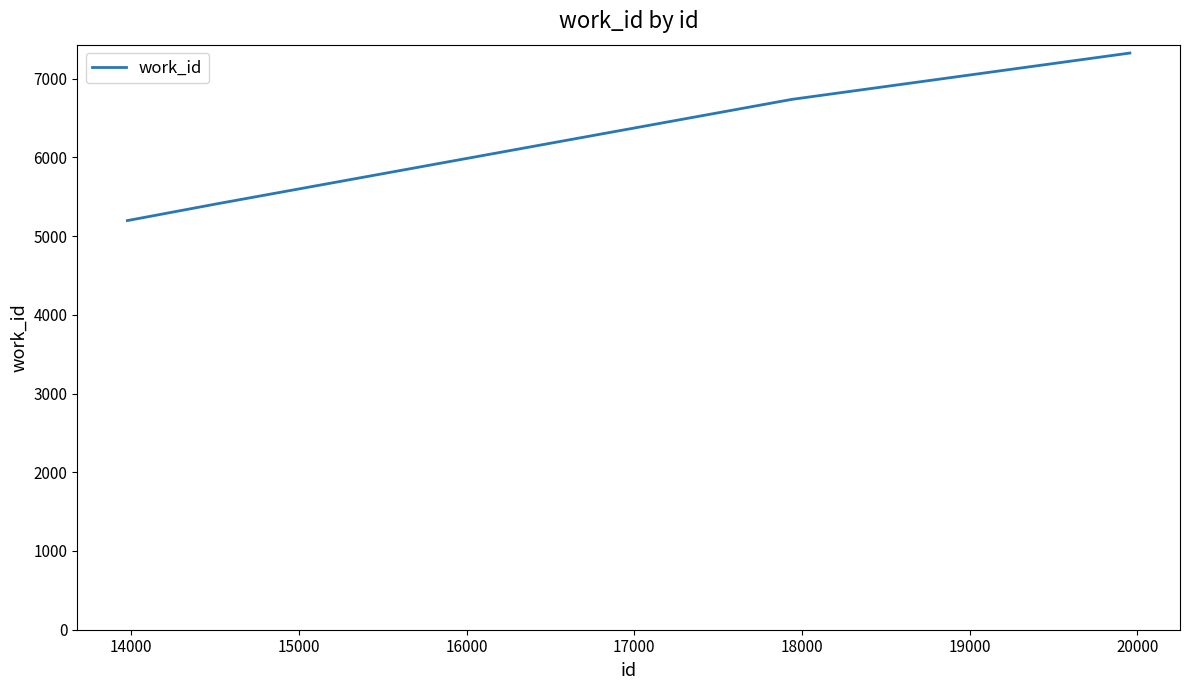

What is the average value?

6167